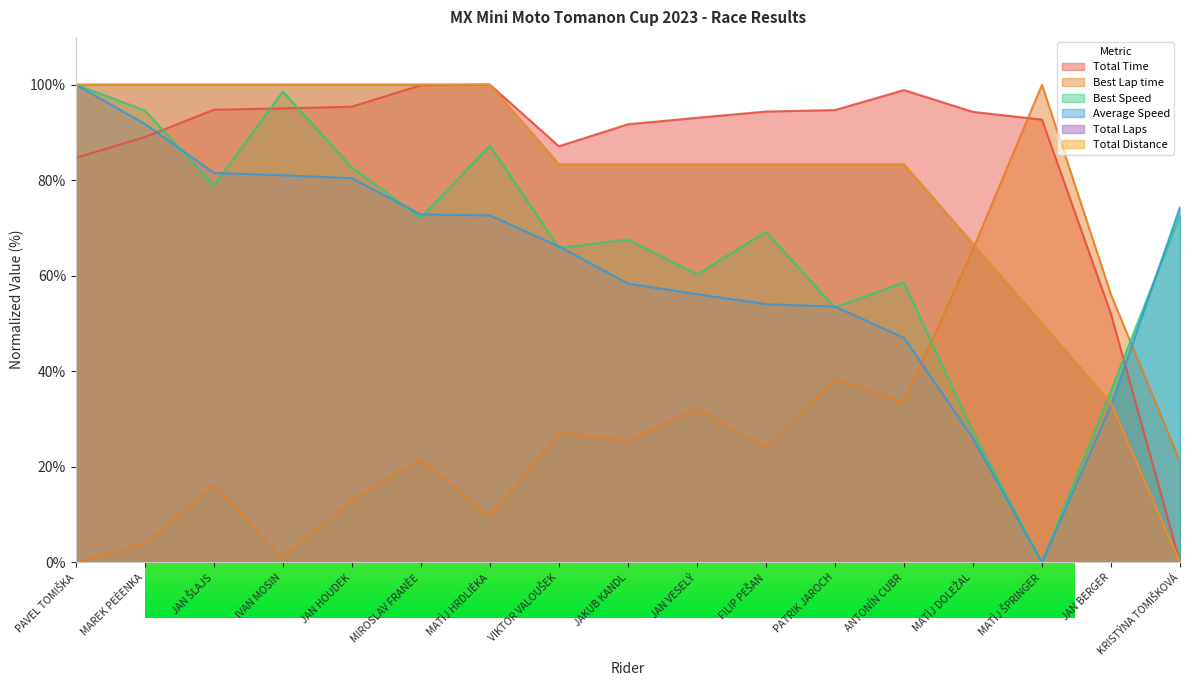

Reading left to right, transcribe all the data shown in this chart.

Total Time: 84.7	89.0	94.8	95.0	95.4	99.9	100.0	87.1	91.7	93.1	94.4	94.7	98.9	94.3	92.7	52.0	0.0
Best Lap time: 0.0	3.9	16.1	1.0	13.0	21.6	9.4	27.1	25.5	32.0	24.1	38.4	33.5	65.5	100.0	56.0	21.1
Best Speed: 100.0	94.6	78.9	98.6	82.7	72.2	87.3	65.8	67.6	60.3	69.2	53.4	58.6	27.3	0.0	35.9	72.7
Average Speed: 100.0	91.8	81.5	81.0	80.4	72.8	72.6	66.1	58.4	56.2	54.1	53.6	47.0	26.0	0.0	32.8	74.4
Total Laps: 100.0	100.0	100.0	100.0	100.0	100.0	100.0	83.3	83.3	83.3	83.3	83.3	83.3	66.7	50.0	33.3	0.0
Total Distance: 100.0	100.0	100.0	100.0	100.0	100.0	100.0	83.3	83.3	83.3	83.3	83.3	83.3	66.7	50.0	33.3	0.0